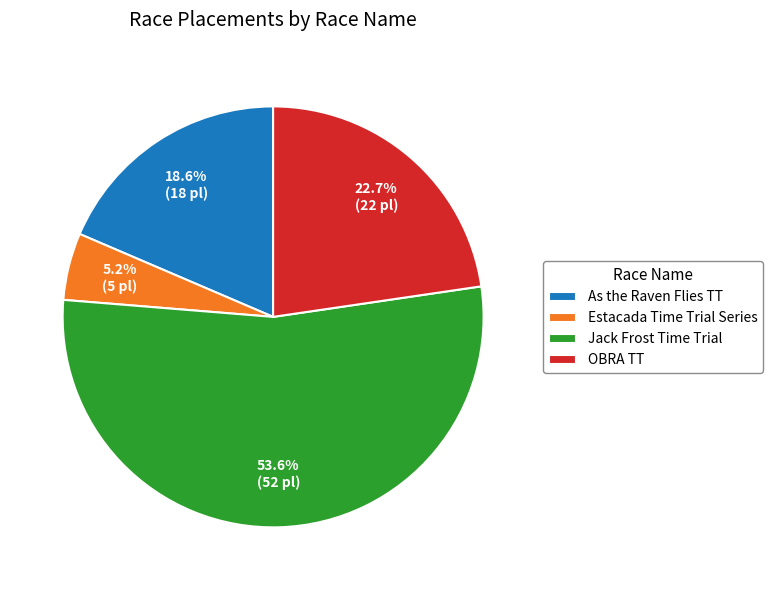

What percentage is NOT represented by Estacada Time Trial Series?

94.8%